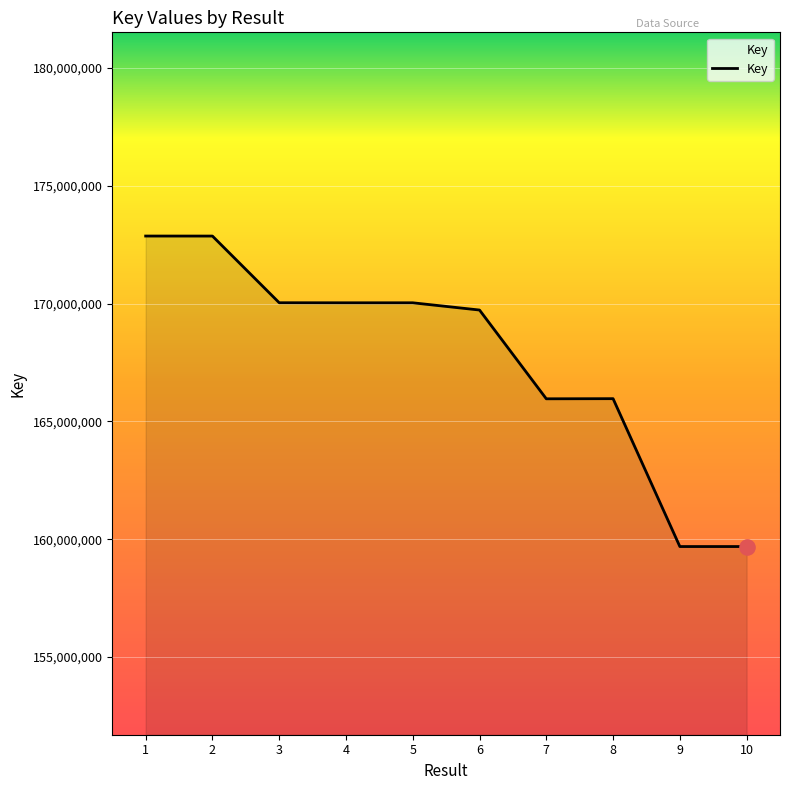

What is the ratio of the value at 8 to the value at 5?

1.0